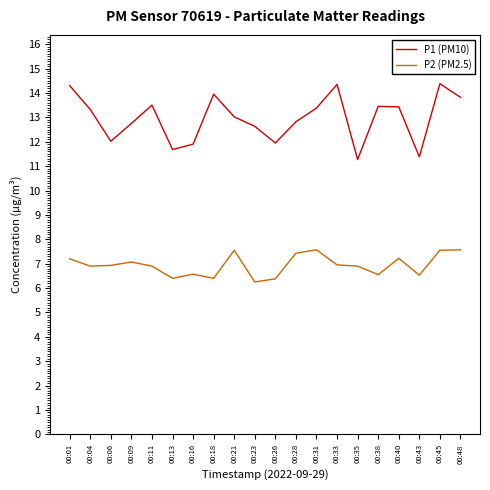

Which series changed the most between 00:16 and 00:21?

P1 (PM10)